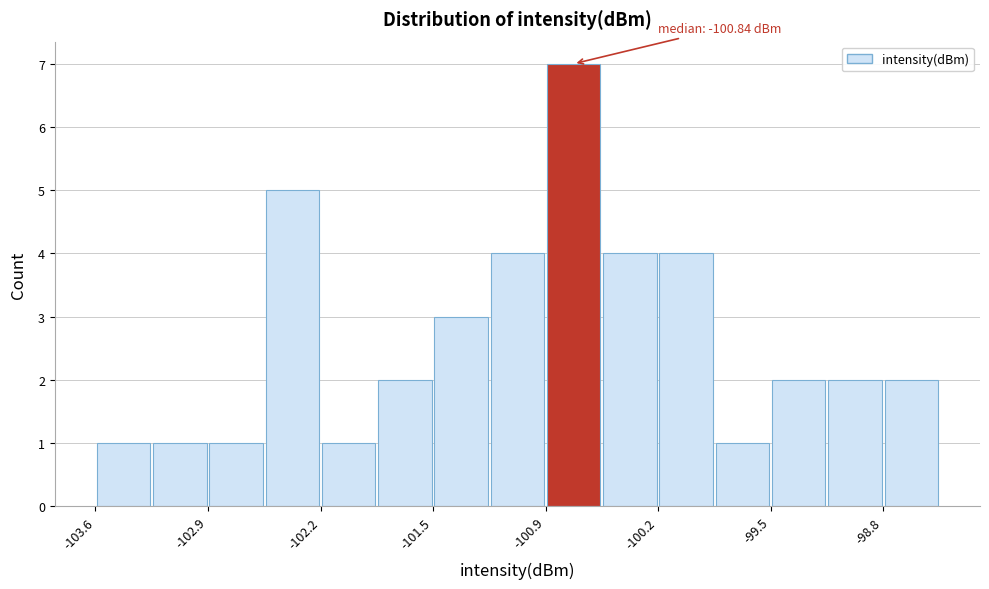

Around what value on the x-axis is the tallest bar? Give the approximate position of its centre, as read against the axis.

-100.7